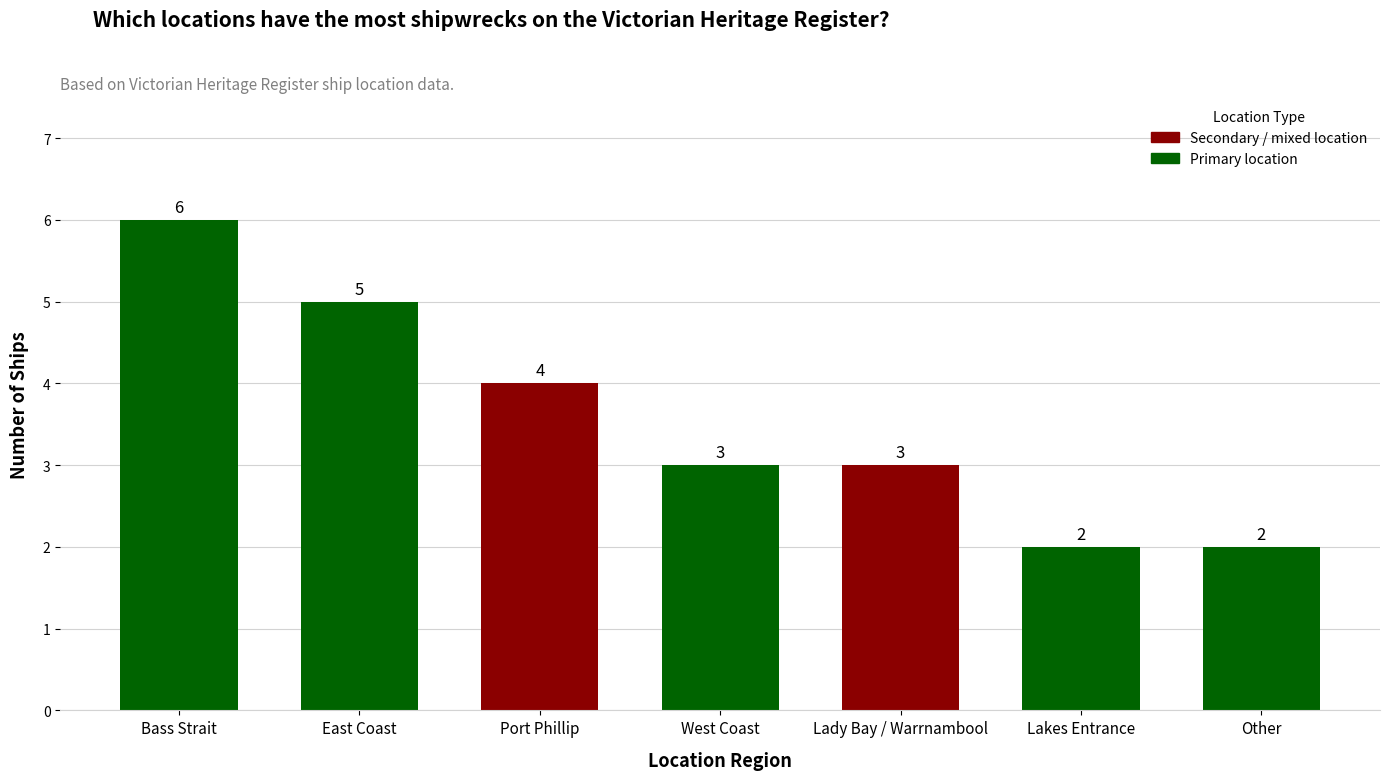

What is the minimum value shown in the chart?

2